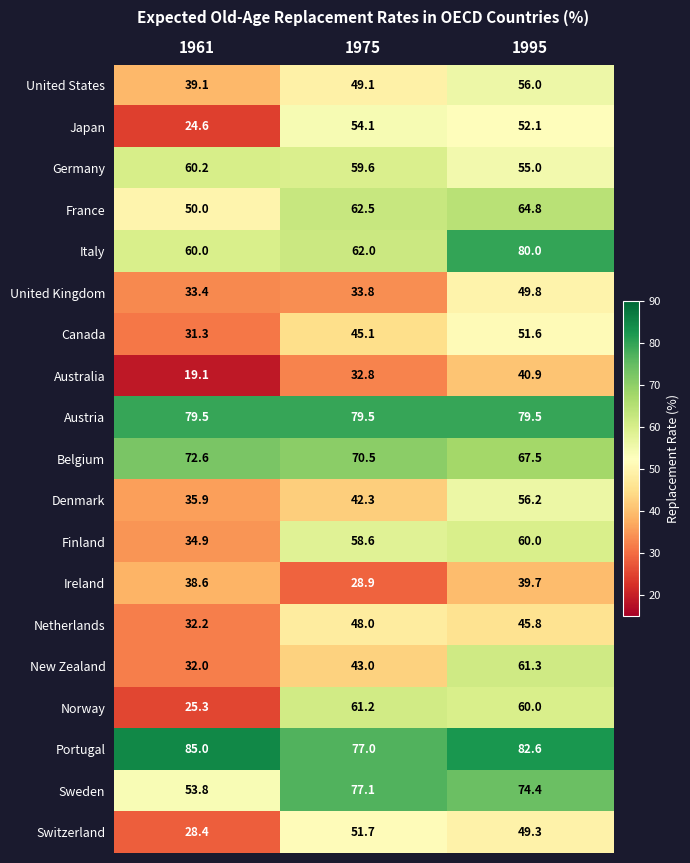

The value of Sweden at 1975 is 118.2. True or false?

False